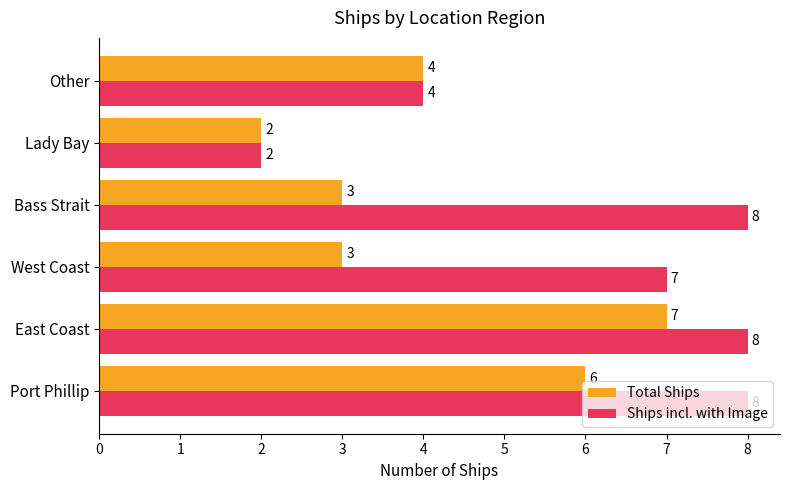

Rank the series by their maximum value, from highest to lowest.

Ships incl. with Image, Total Ships